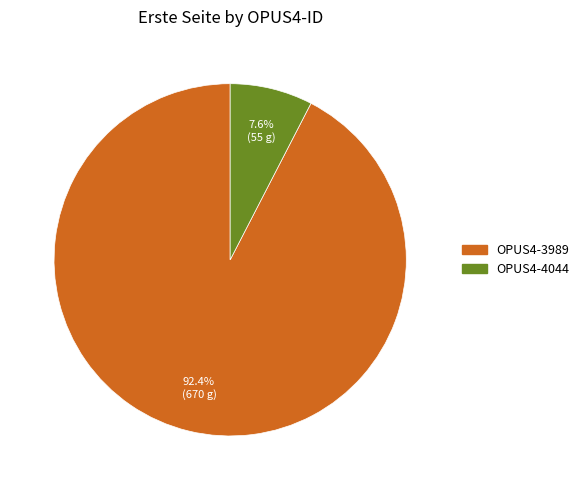

Combined, do OPUS4-4044 and OPUS4-3989 account for over 50%?

Yes